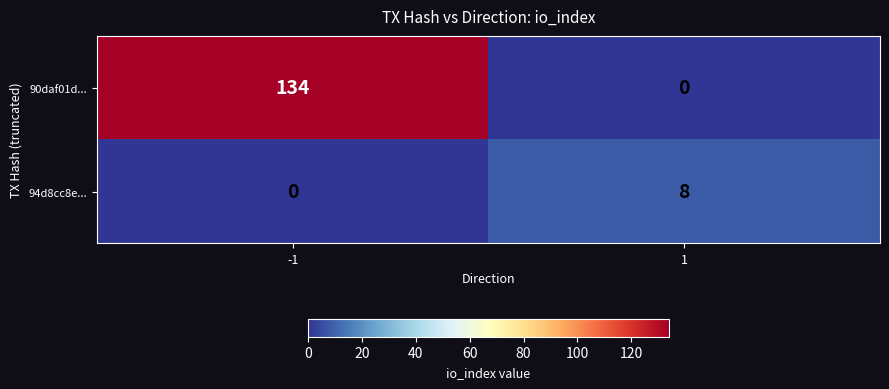

Which series has the largest total across all categories?

90daf01d...